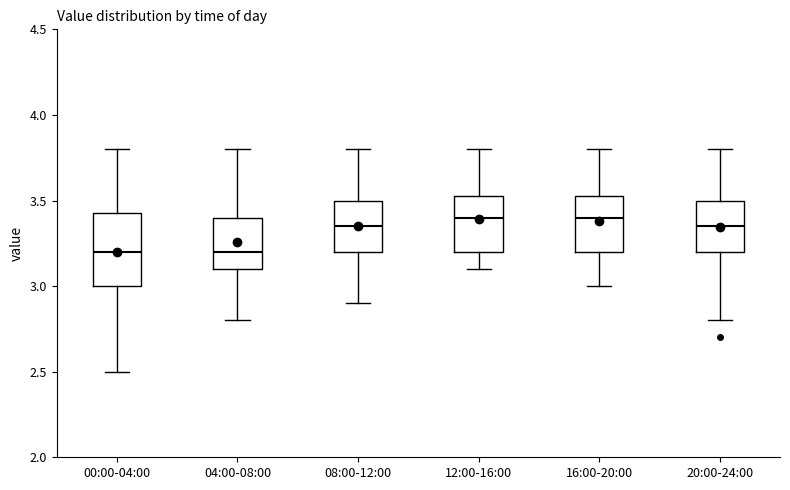

Where does the median line of the box for 08:00-12:00 sit on the y-axis? The values are not printed on the chart, so give them approximately, as read against the axis.

3.35